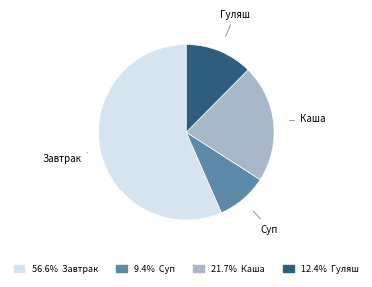

Is there a majority slice in this chart?

Yes